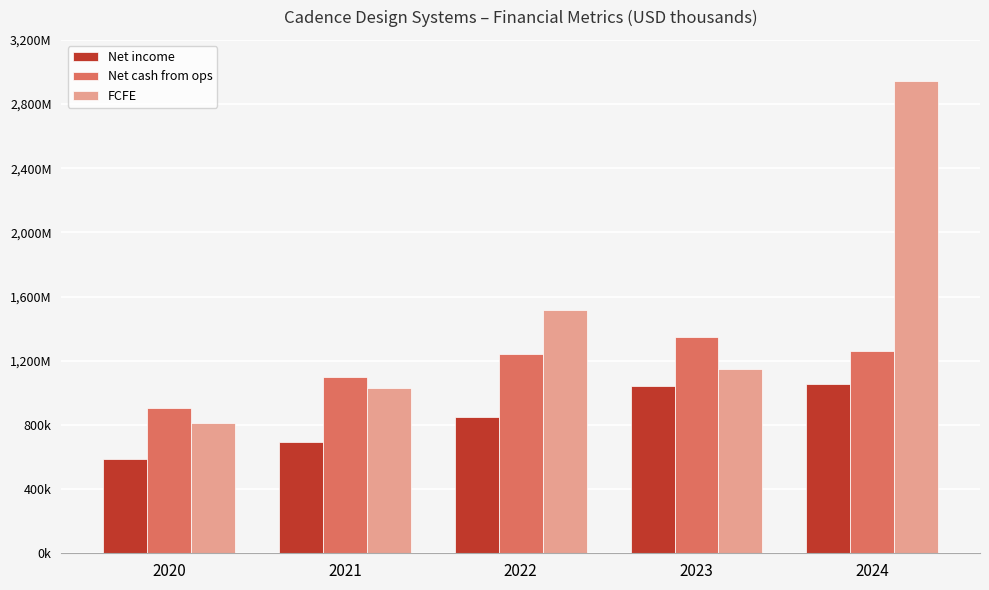

Read the FCFE value at 2021, to the nearest 10.

1032790